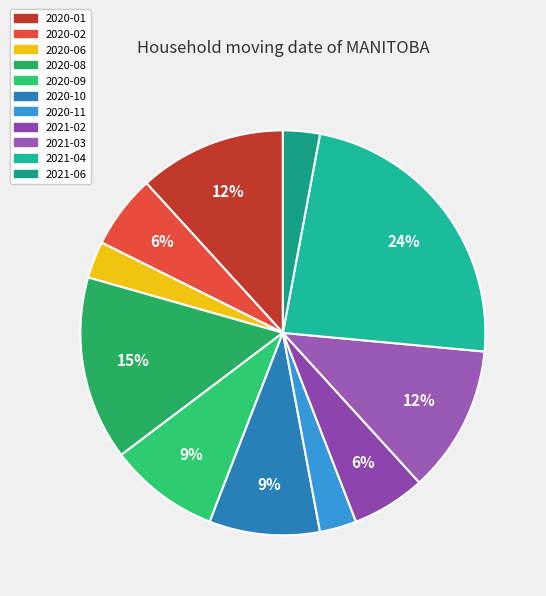

To the nearest percent, what is the average slice percentage?

9%